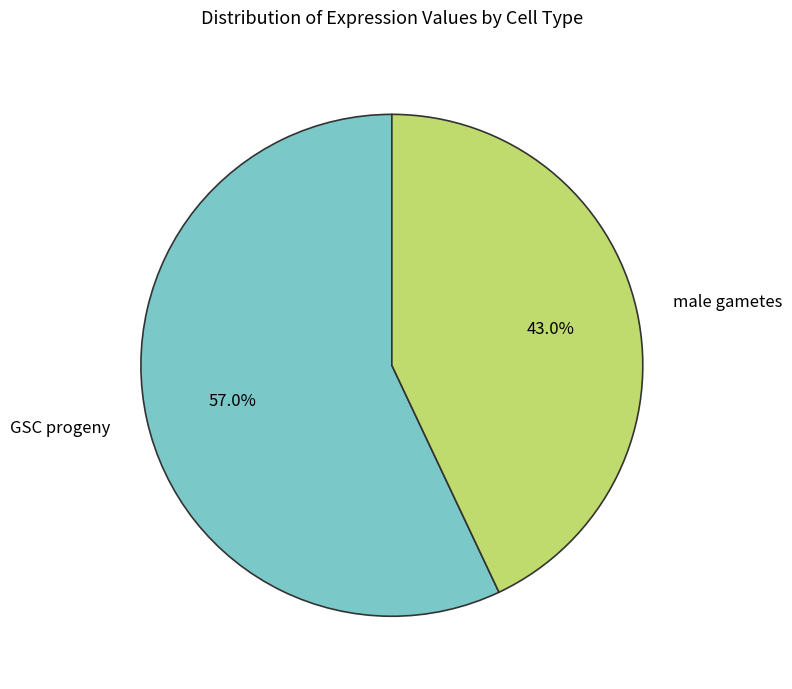

To the nearest percent, what portion does GSC progeny represent?

57%